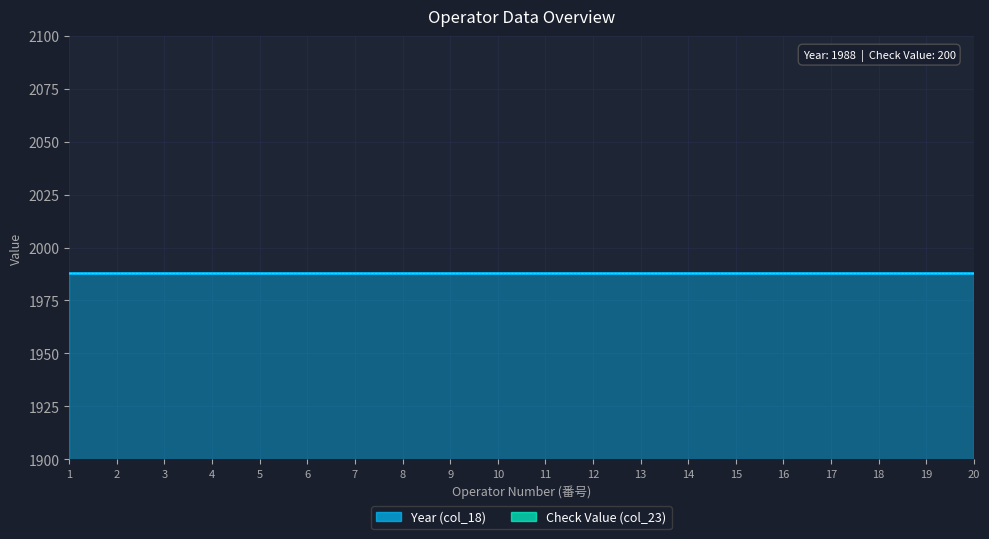

At how many categories does at least one series exceed 1238?

20